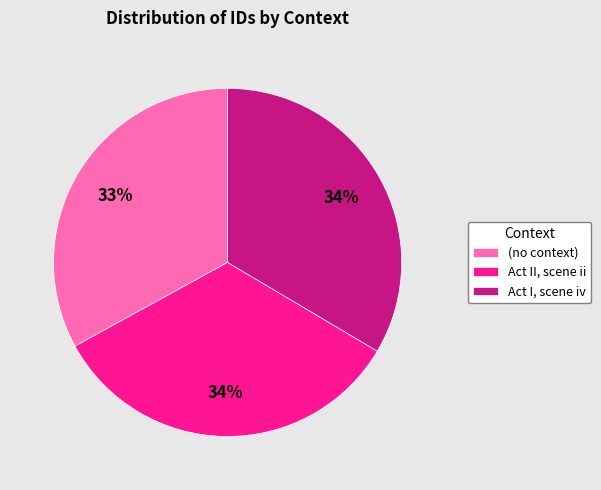

Count the number of slices in the pie.

3